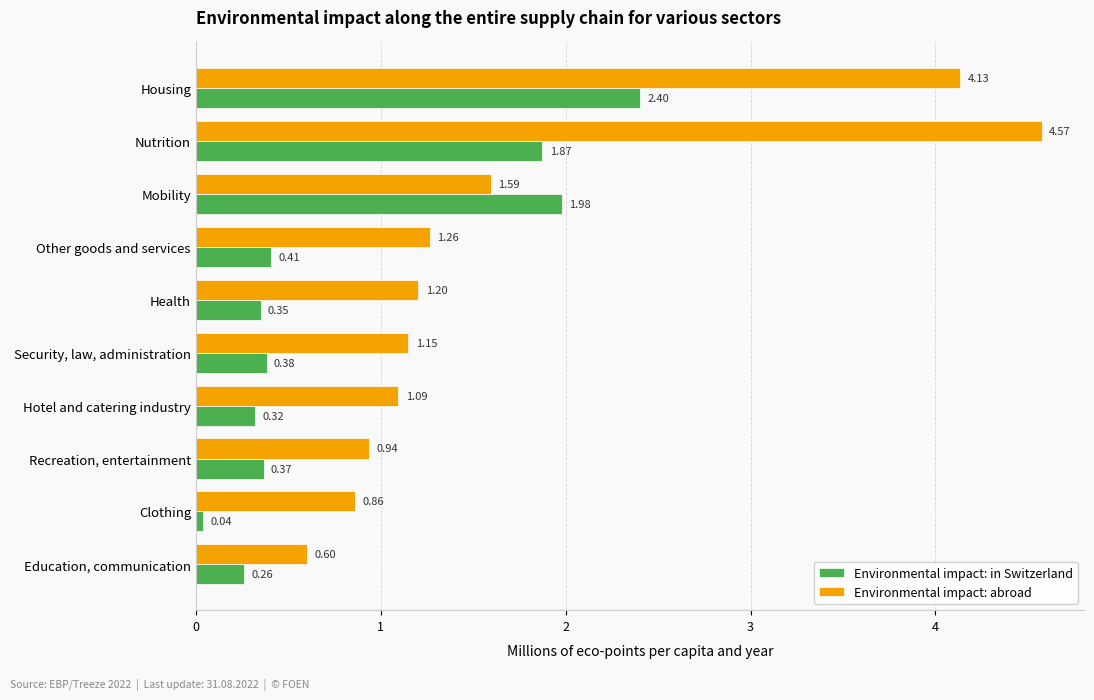

Where is Environmental impact: abroad nearest to the value 2?

Mobility